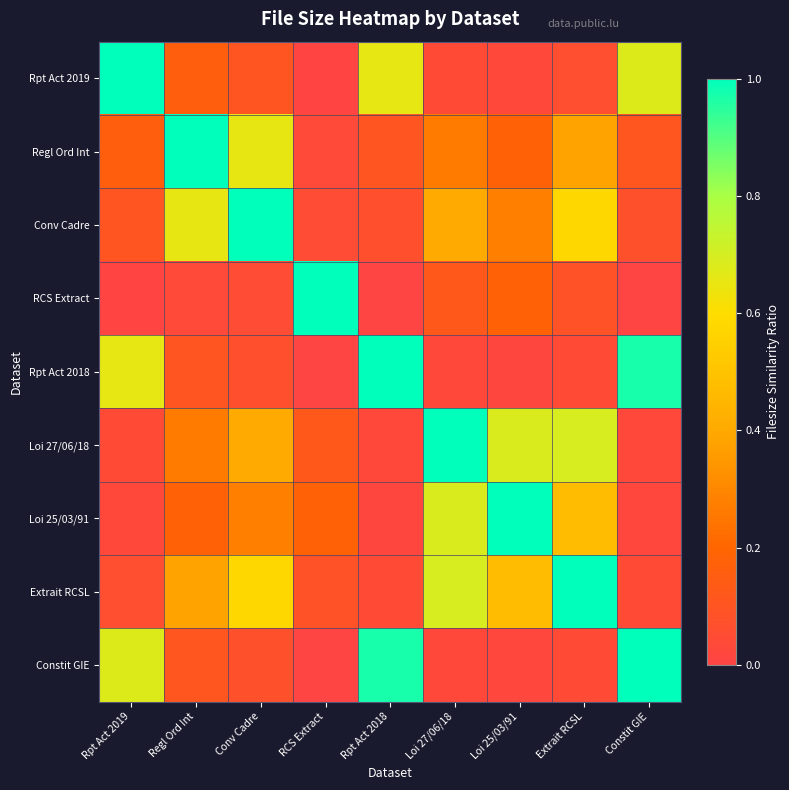

Count the number of data series in this chart.

9